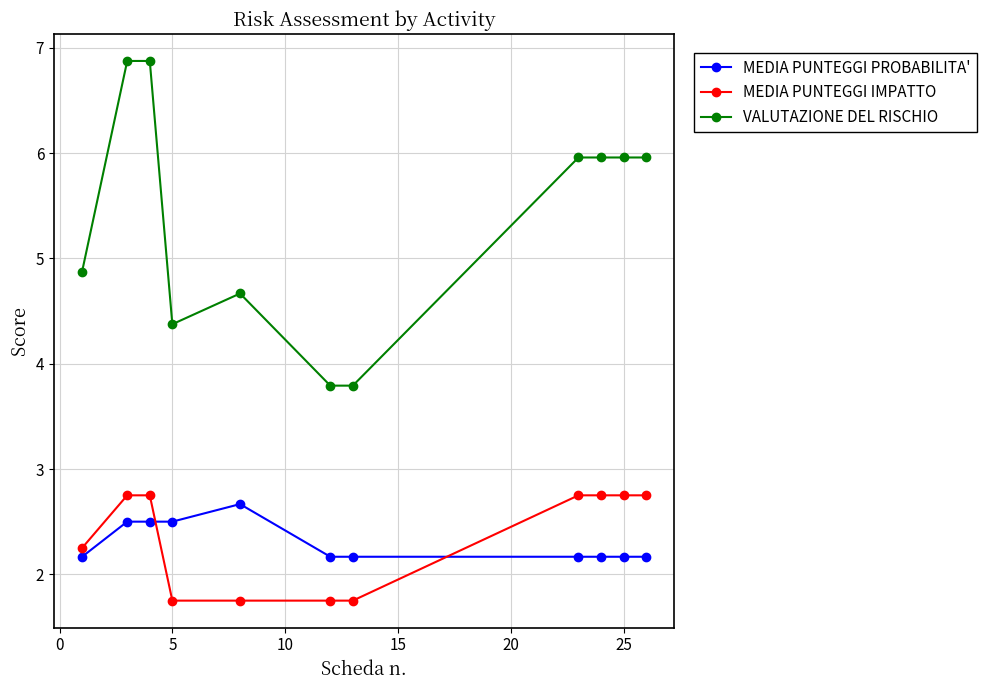

Count the number of categories in the chart.

11